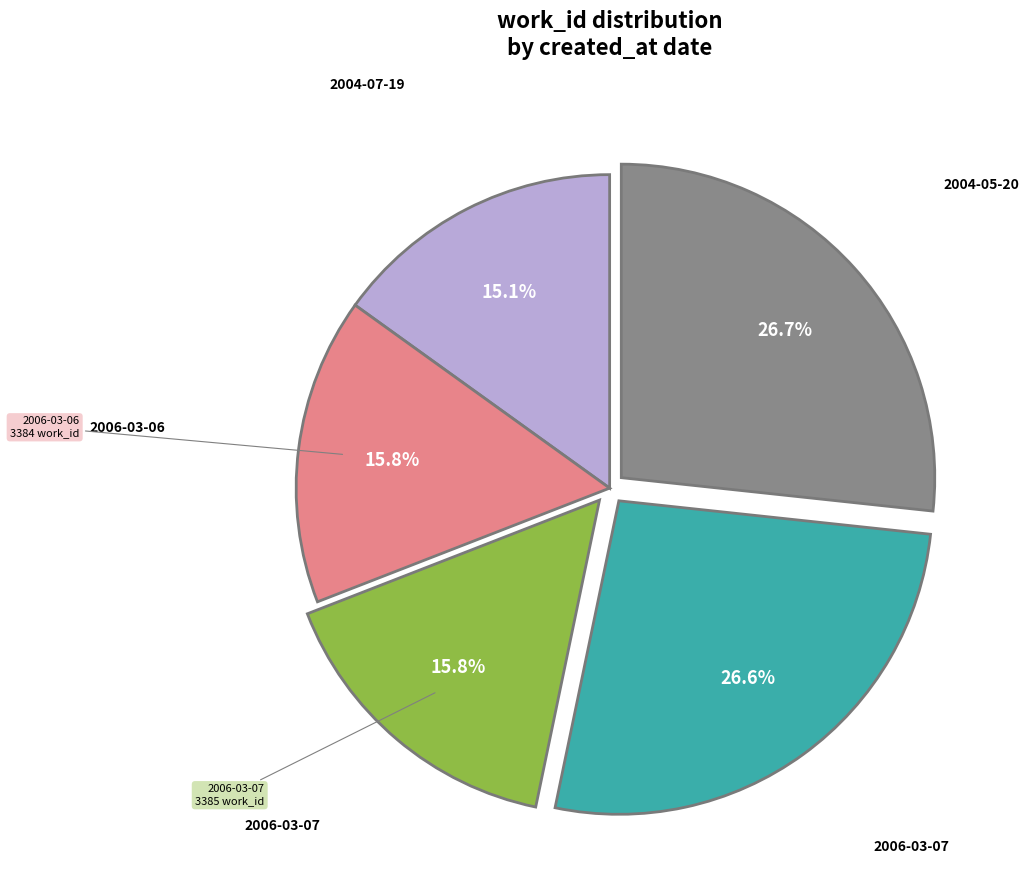

Does any single category account for the majority?

No